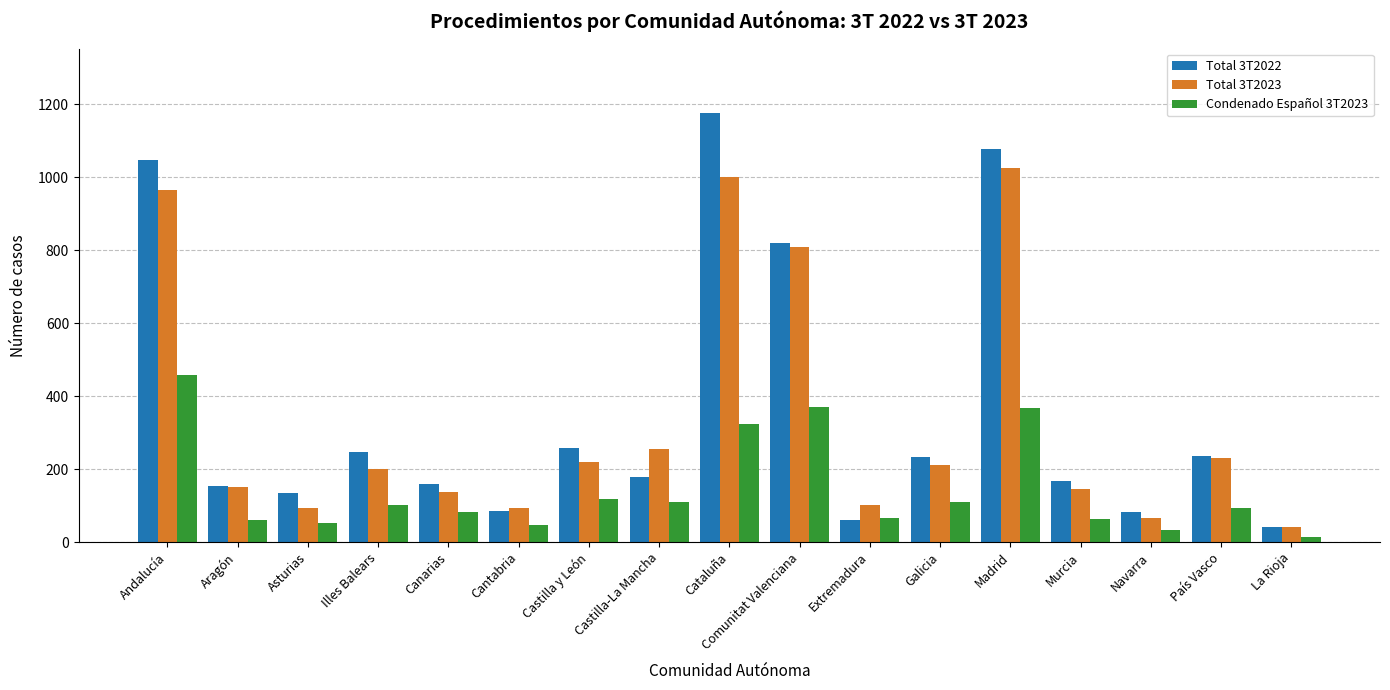

What is the value of the Total 3T2022 bar at the 3rd from the left?

135